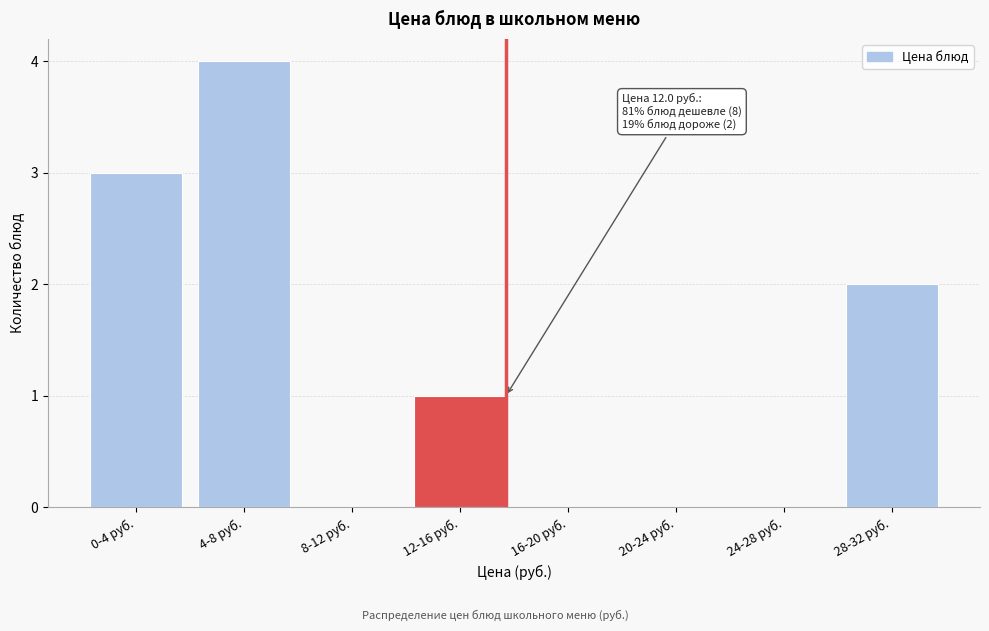

Reading left to right, list all the values displayed in this chart.

0-4 руб.=3	4-8 руб.=4	8-12 руб.=0	12-16 руб.=1	16-20 руб.=0	20-24 руб.=0	24-28 руб.=0	28-32 руб.=2